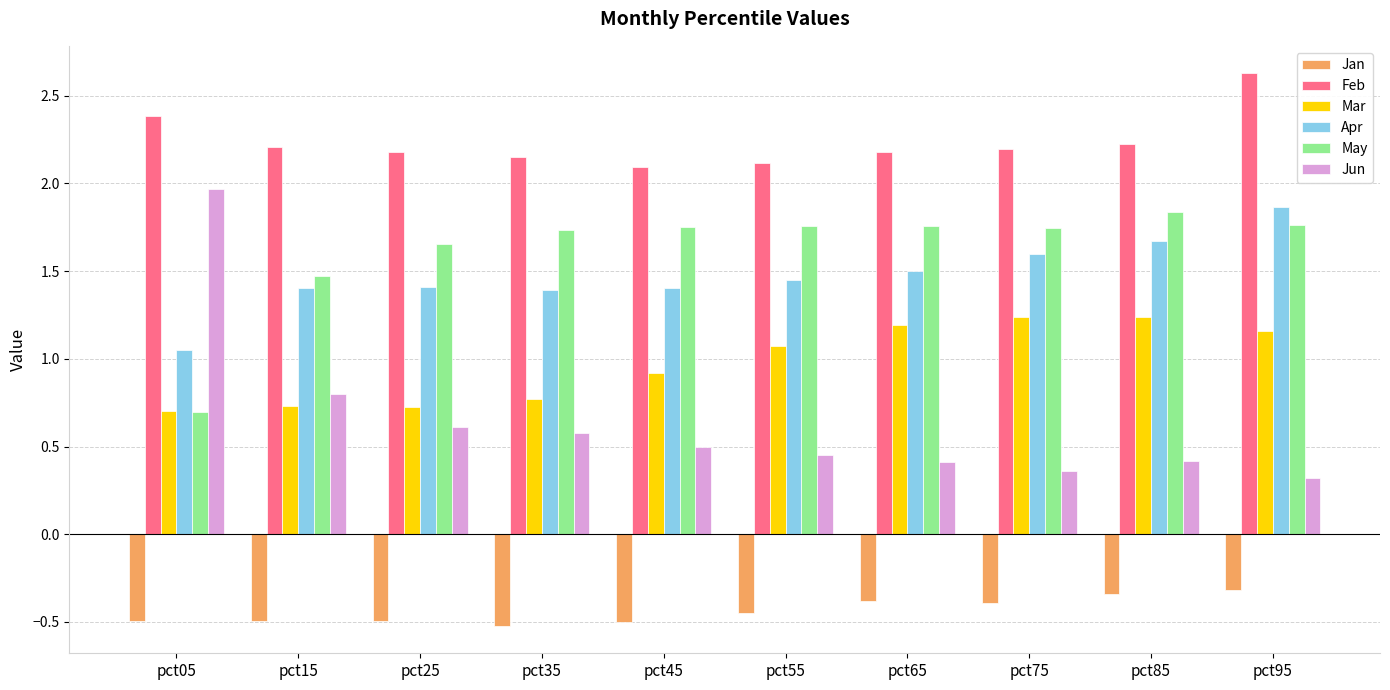

What is the approximate value of Jan at pct15?

-0.5